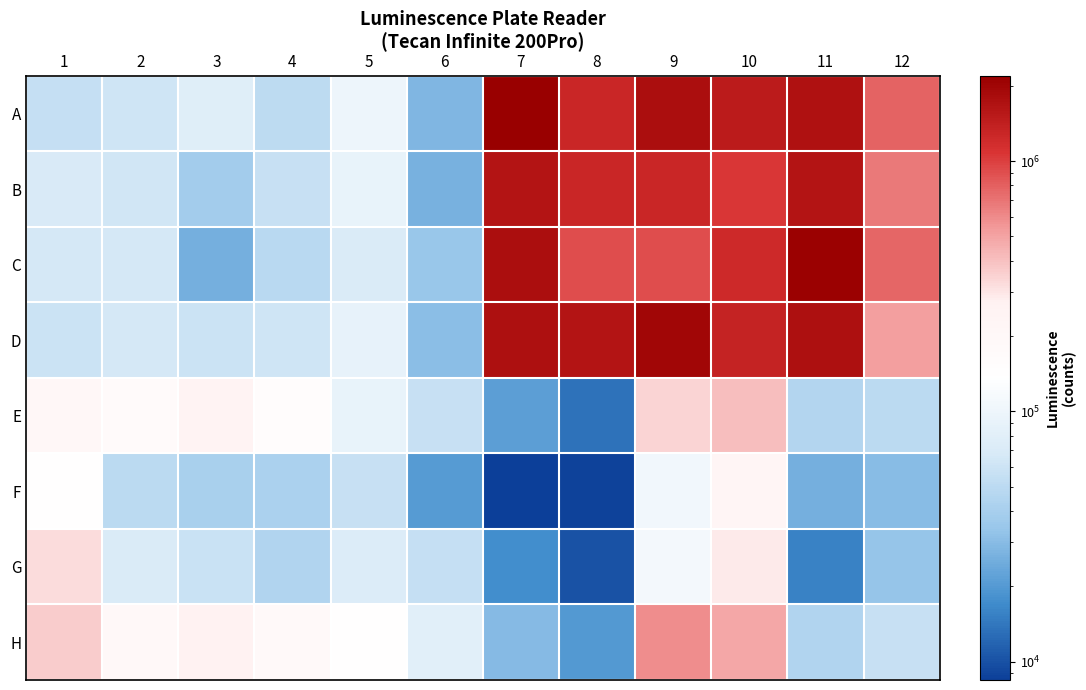

What is the difference between the highest and lowest values at 4?

146824